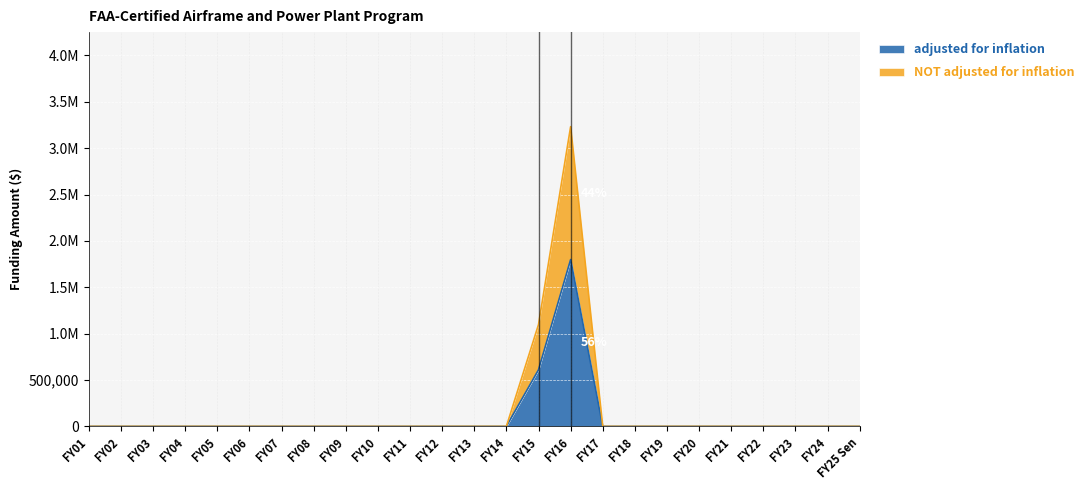

What is the difference between the maximum and minimum values in the adjusted for inflation series?

1798732